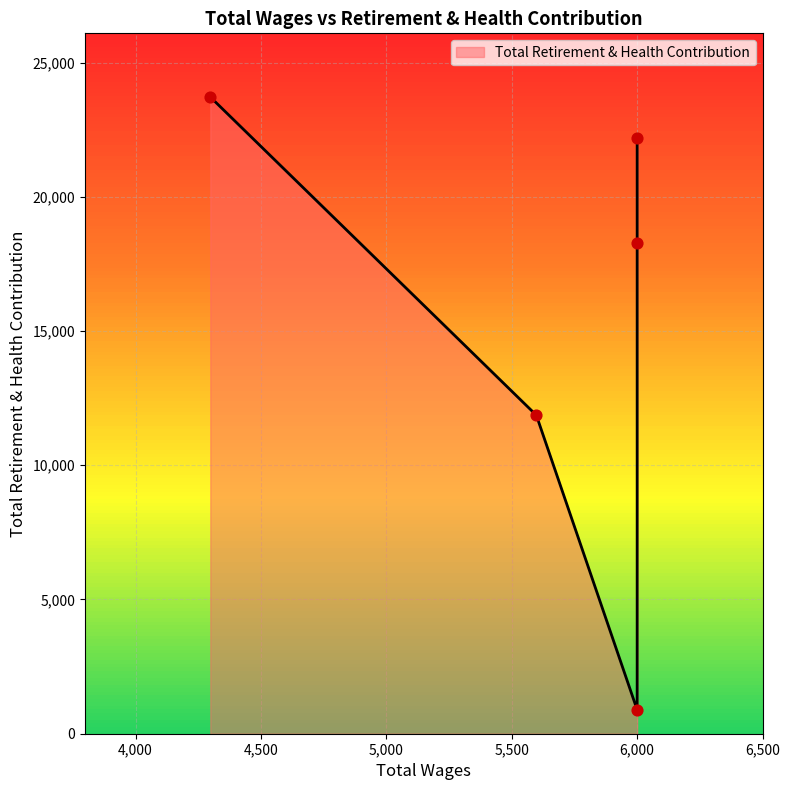

What is the ratio of the value at 5598.0 to the value at 6000.0?

0.6